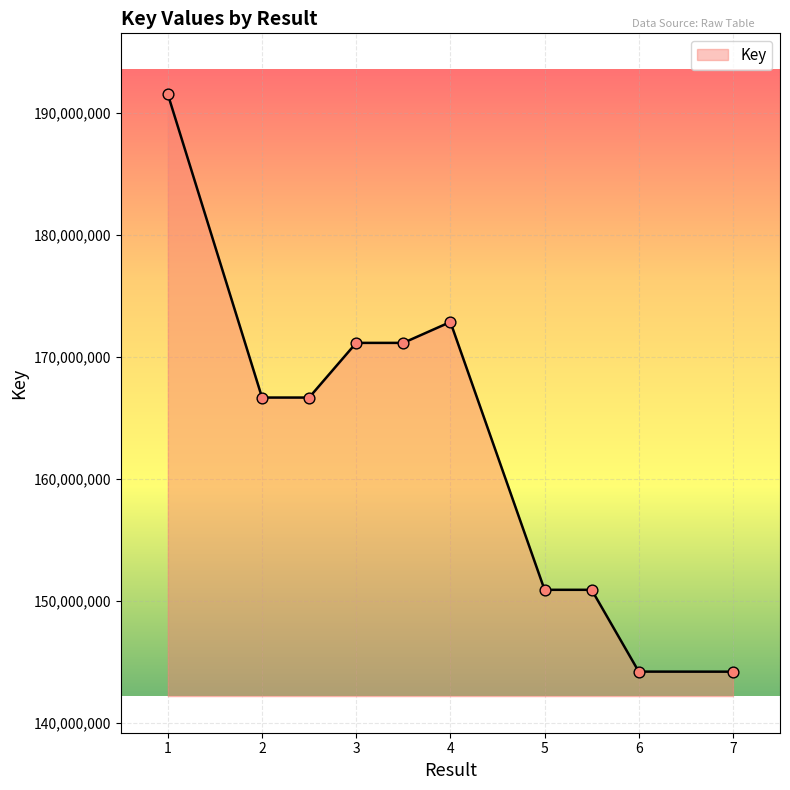

What is the greatest value displayed?

191491016